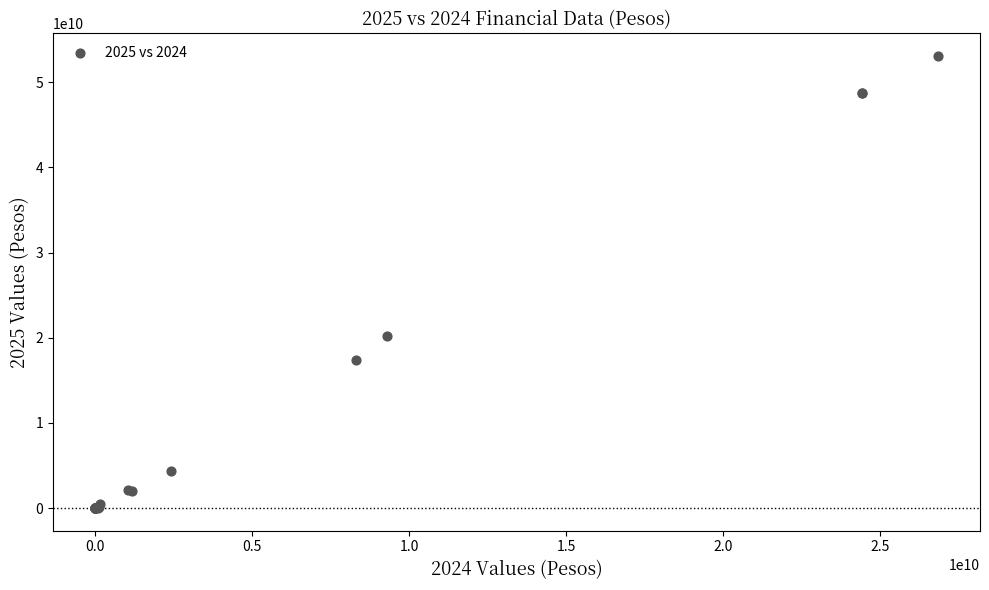

What Y value in the scatter plot is closest to 26542413395?

20189078139.0